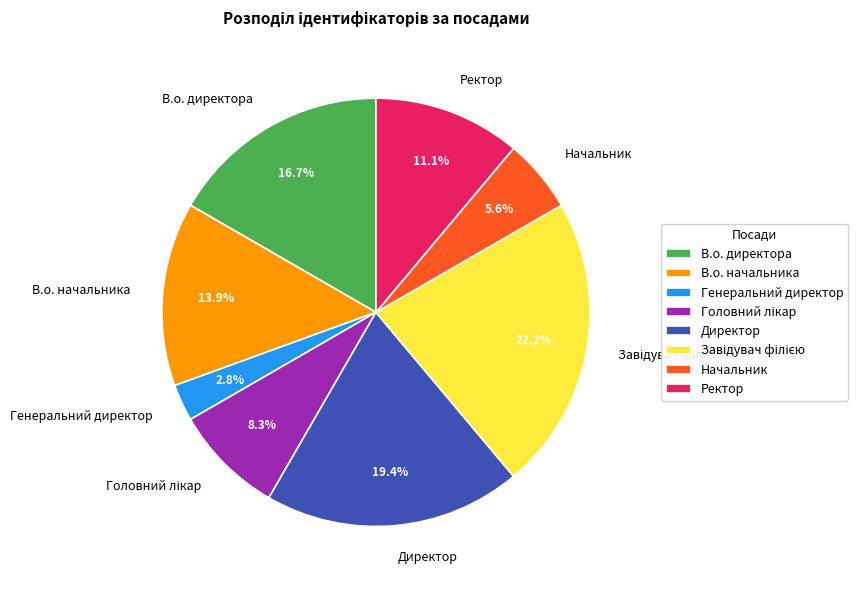

Which slice is the smallest?

Генеральний директор